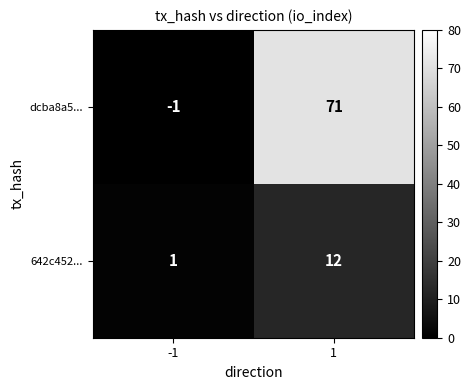

Which series has the largest total across all categories?

dcba8a5...